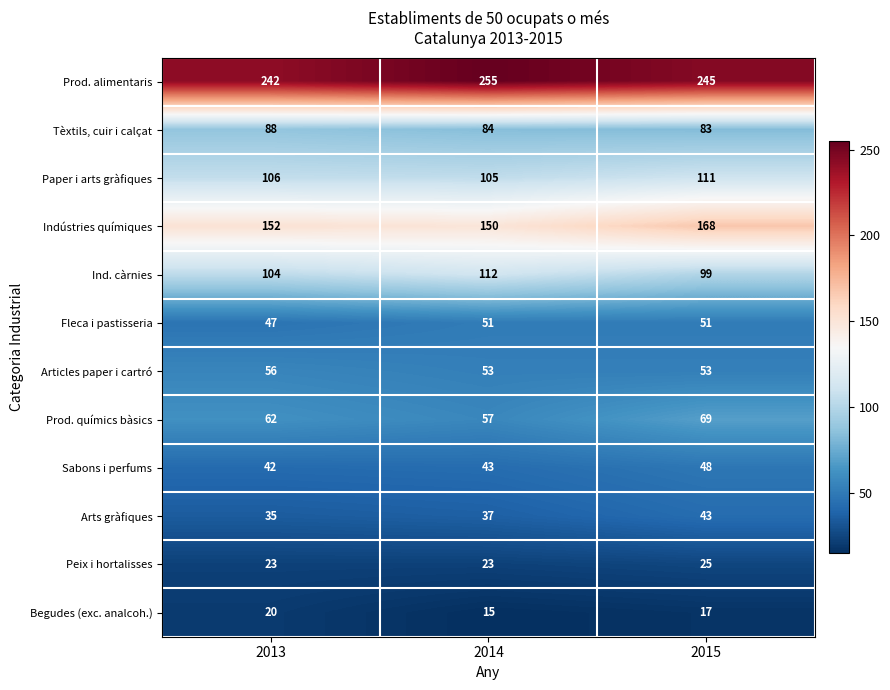

How many categories are shown in the chart?

3